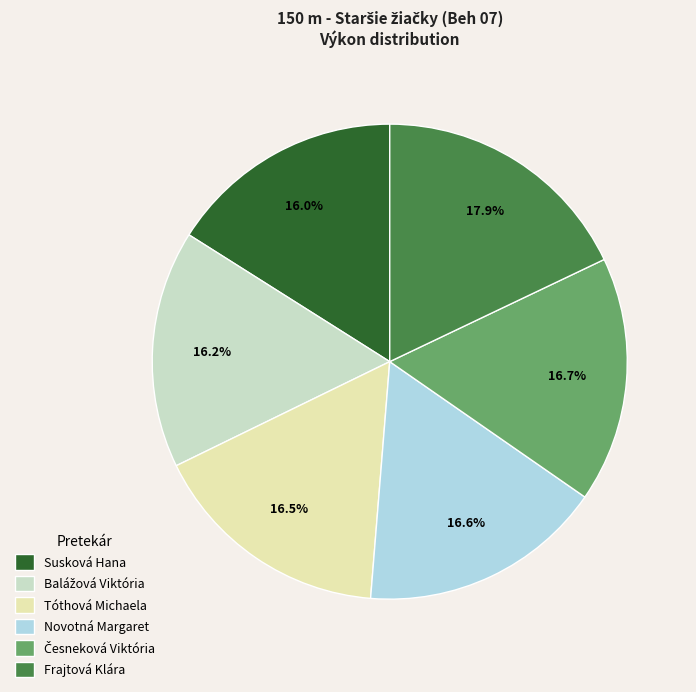

What portion of the pie excludes Tóthová Michaela?

83.5%